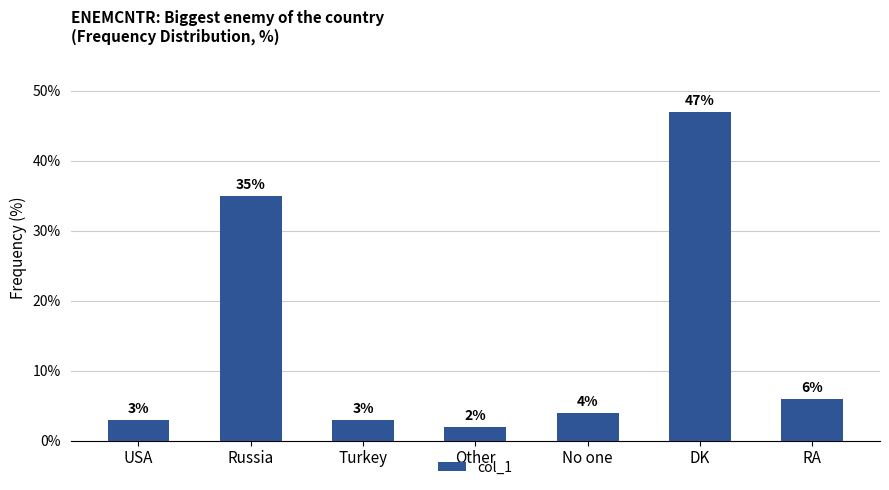

The value at USA is 3. True or false?

True